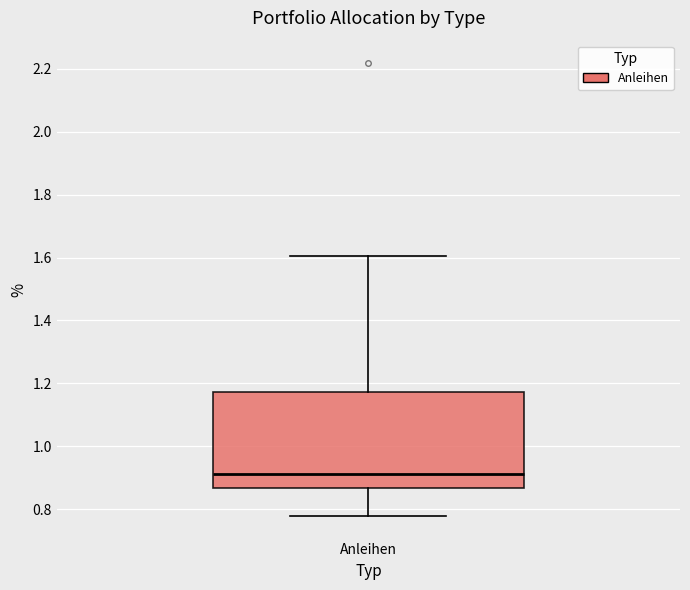

Read this box plot against the y-axis: the position of the median line, the range covered by the box, and the ends of both whiskers. The values are not printed on the chart, so give them approximately, as read against the axis.

median 0.92, box 0.86 to 1.18, whiskers 0.78 to 1.60